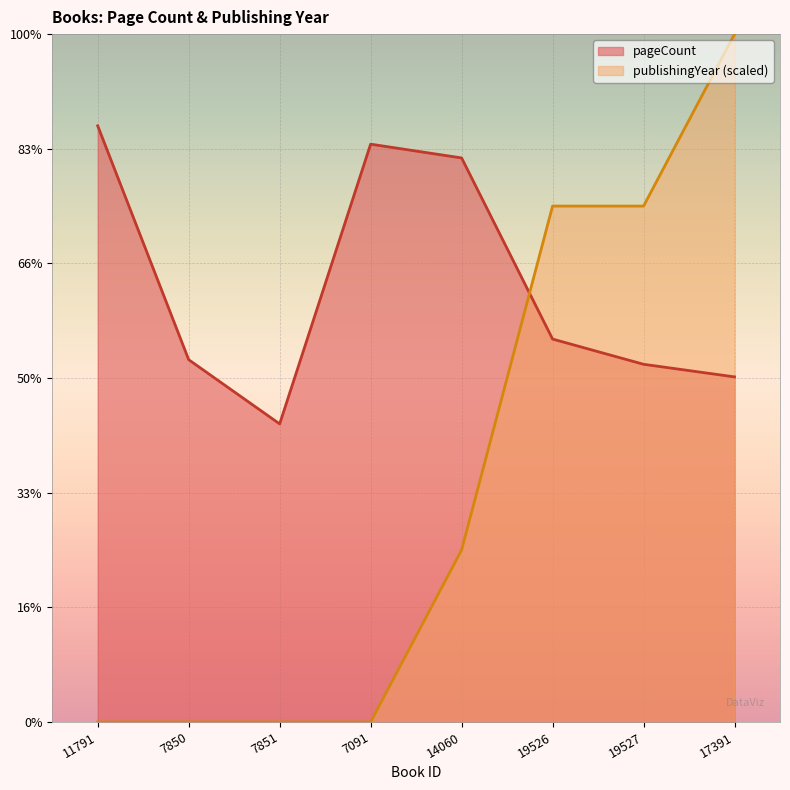

What is the value of the pageCount point at the 3rd from the left?

260